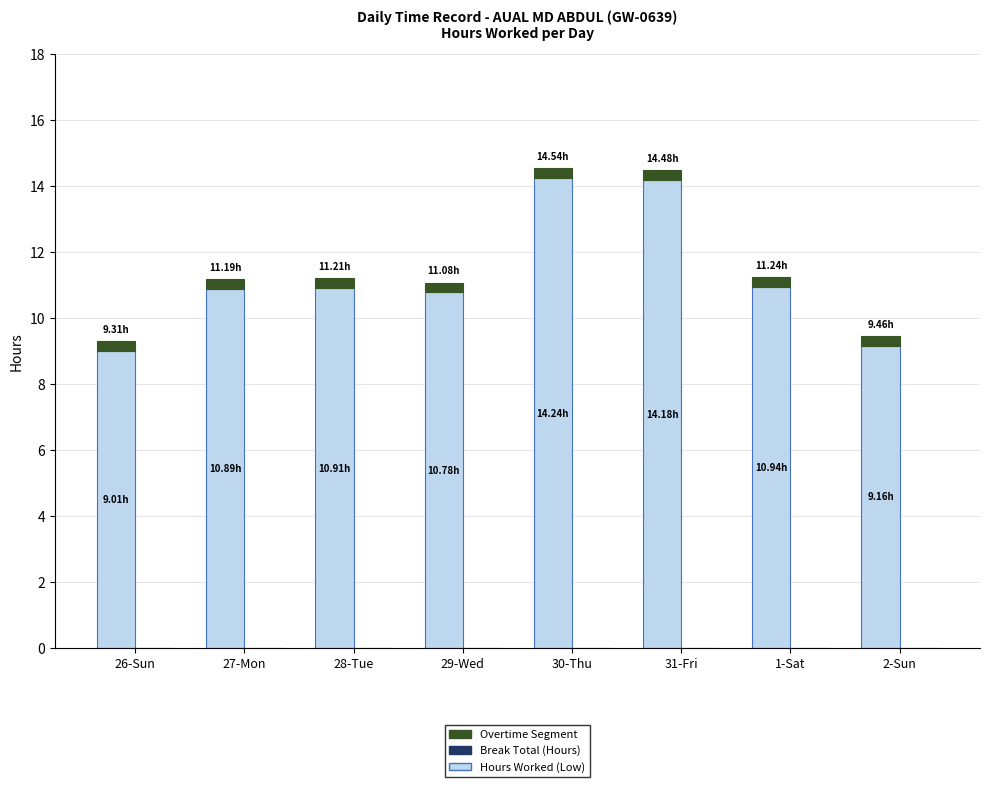

How many distinct data groups are displayed?

2